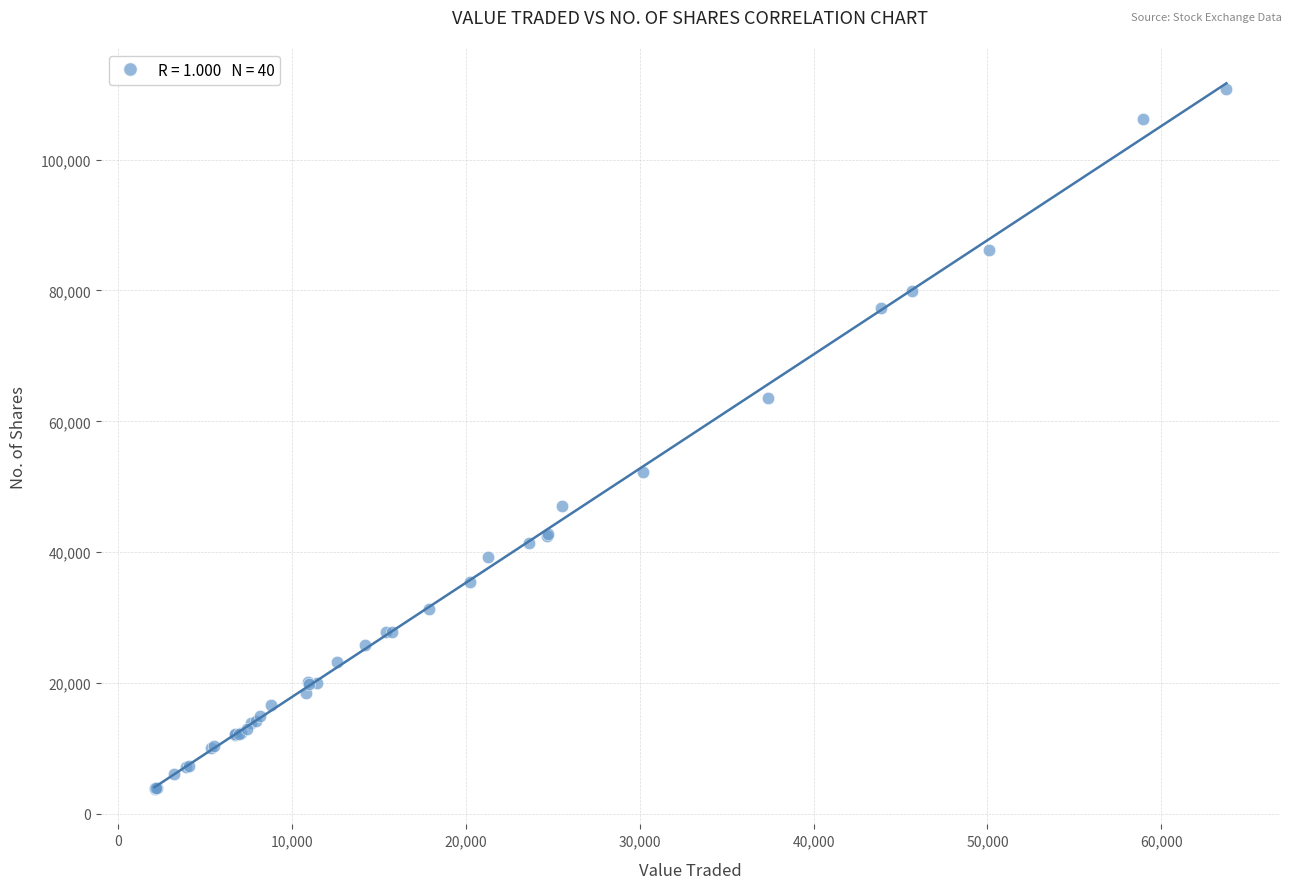

What Y value in the scatter plot is closest to 57309?

52274